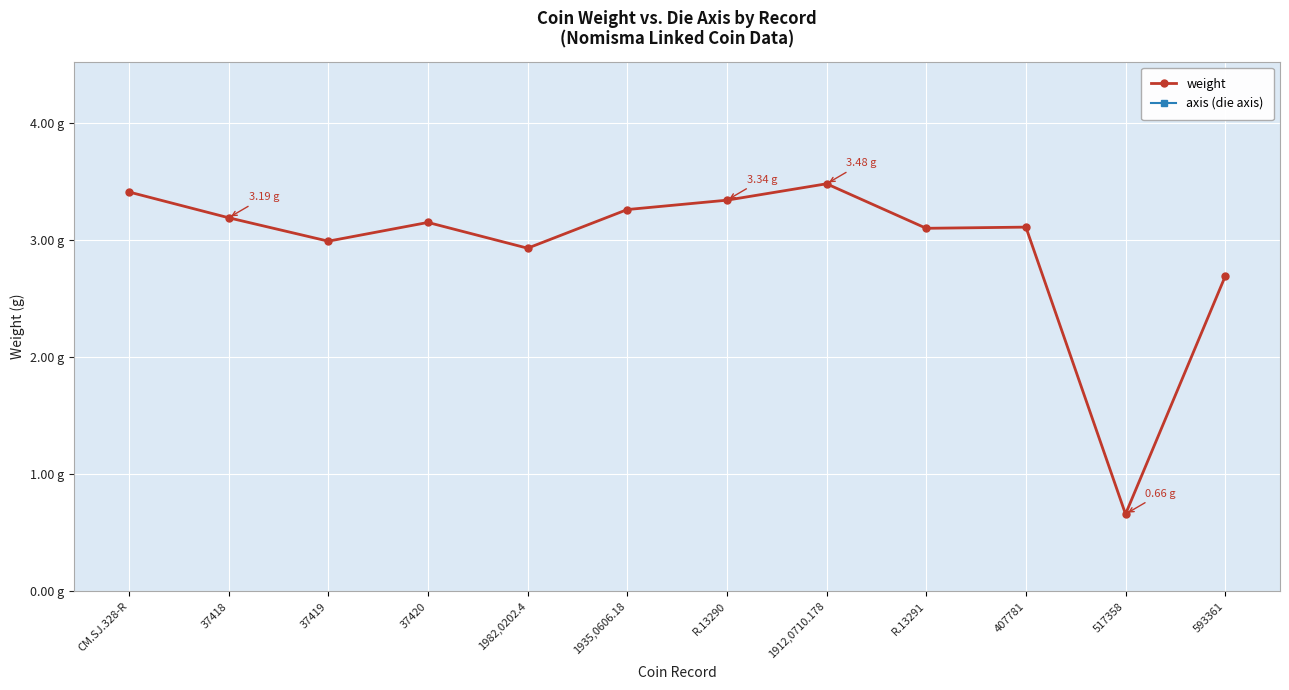

Reading left to right, transcribe all the data shown in this chart.

CM.SJ.328-R=3.4	37418=3.2	37419=3.0	37420=3.1	1982,0202.4=2.9	1935,0606.18=3.3	R.13290=3.3	1912,0710.178=3.5	R.13291=3.1	407781=3.1	517358=0.7	593361=2.7